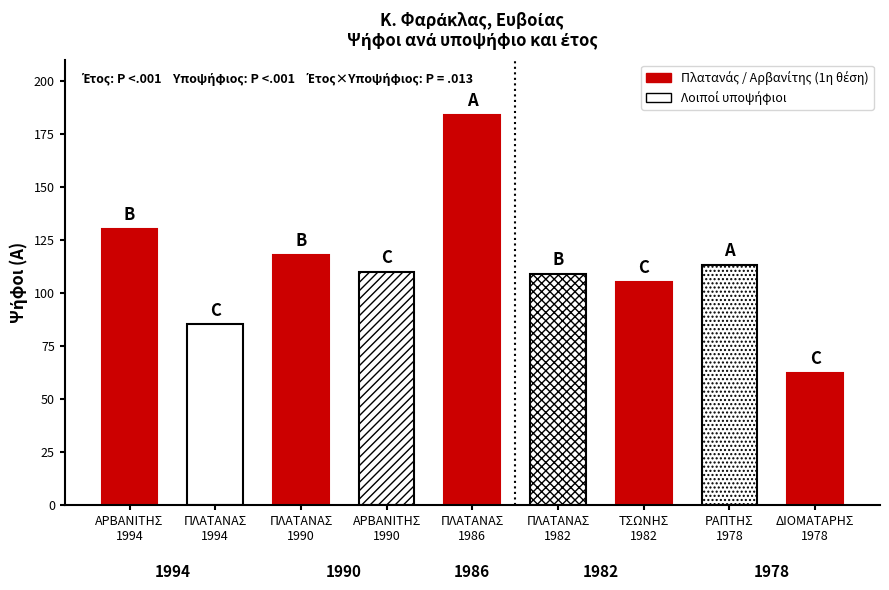

Does the chart contain any negative values?

No